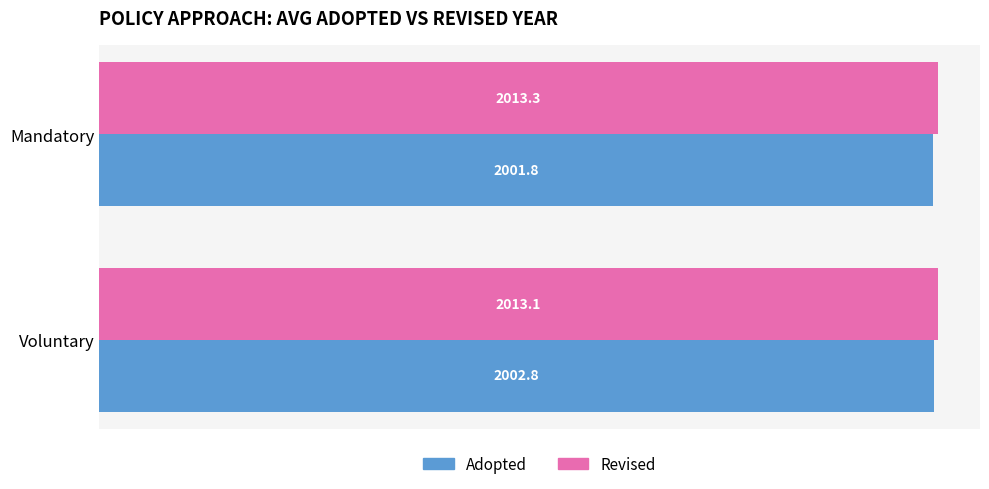

Is it true that Adopted equals 3126.6 at Voluntary?

False